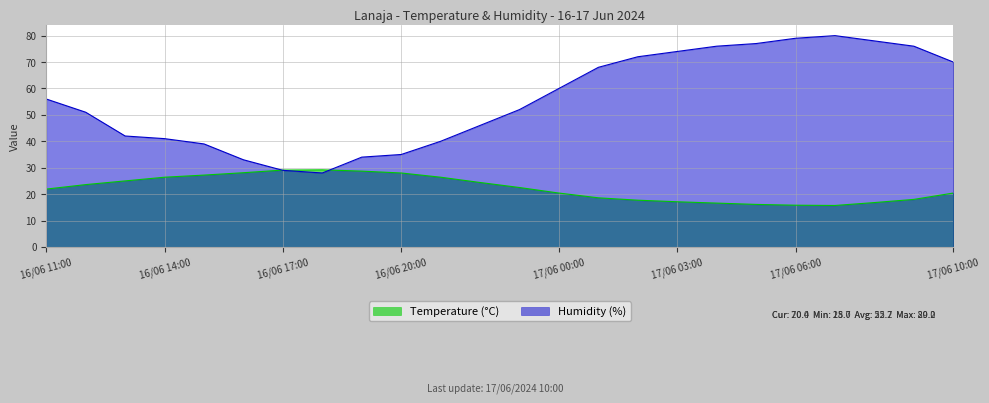

What is the label of the 20th point from the left?

17/06 06:00